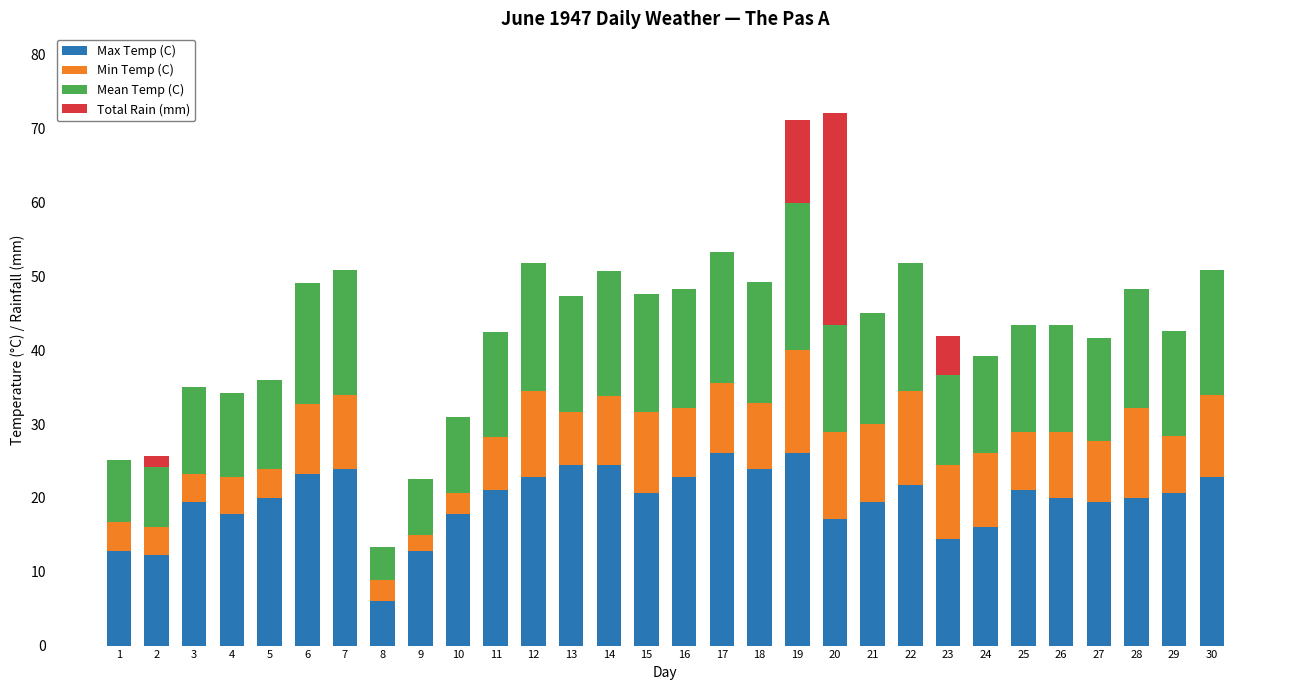

What is the maximum value for Max Temp (C)?

26.1